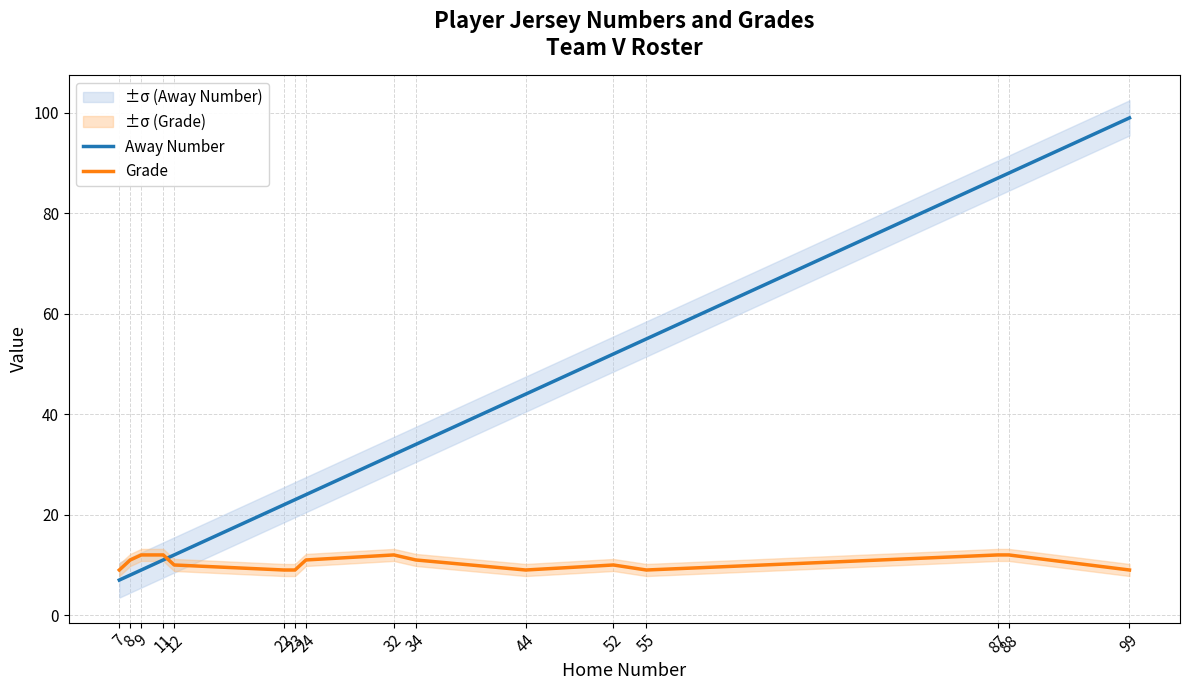

Which has a higher value, 87 or 24?

87